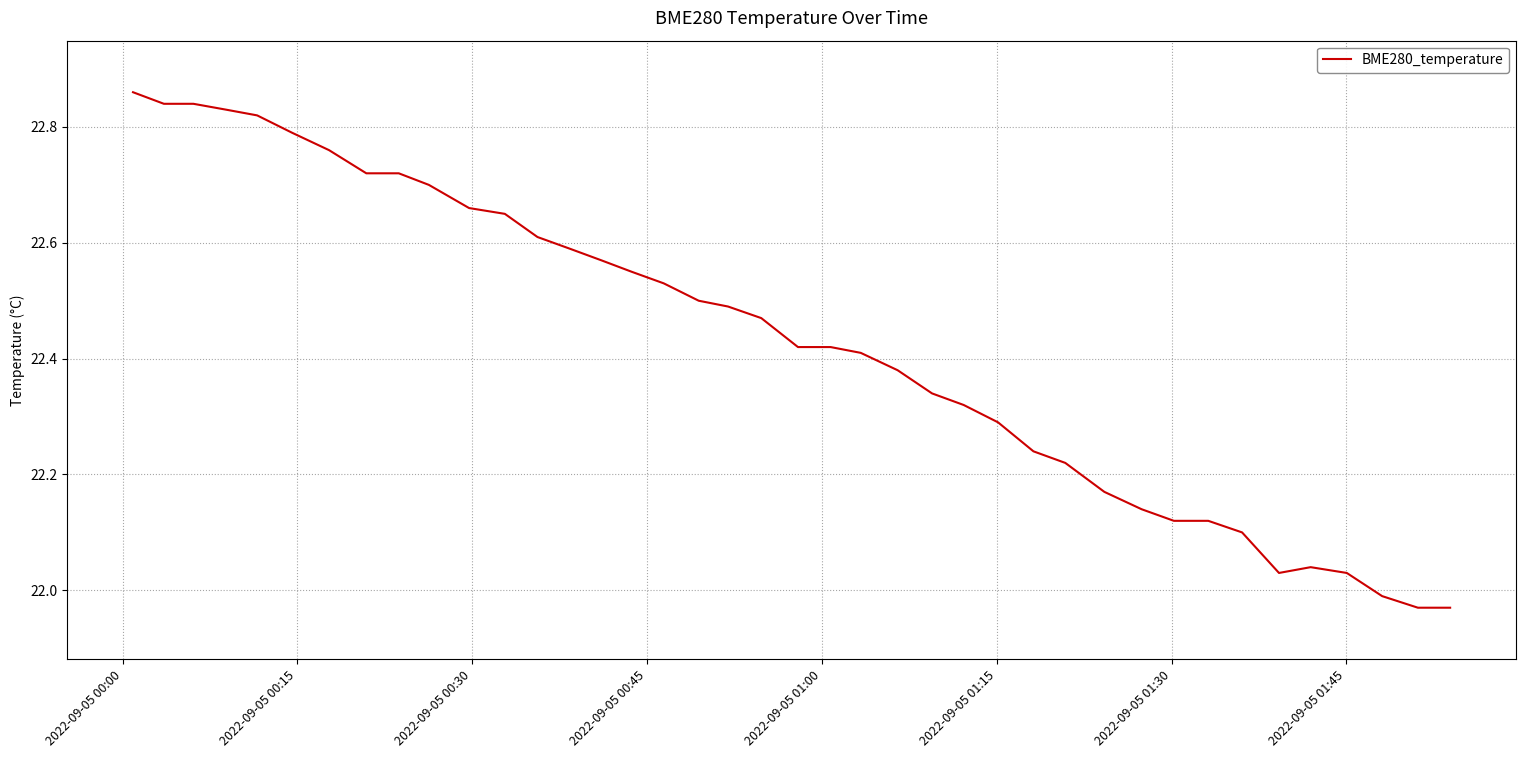

What is the difference between the maximum and minimum values?

0.9